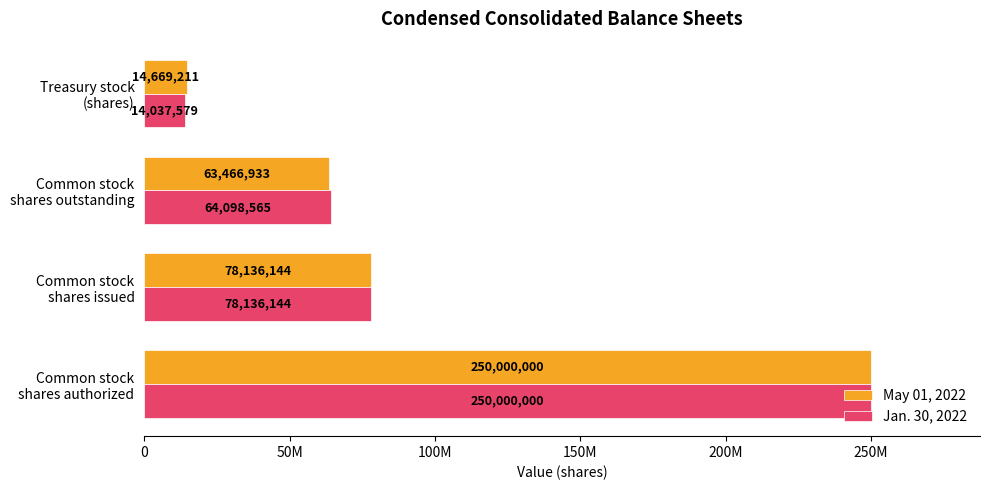

What is the highest value of the Jan. 30, 2022 series?

250000000